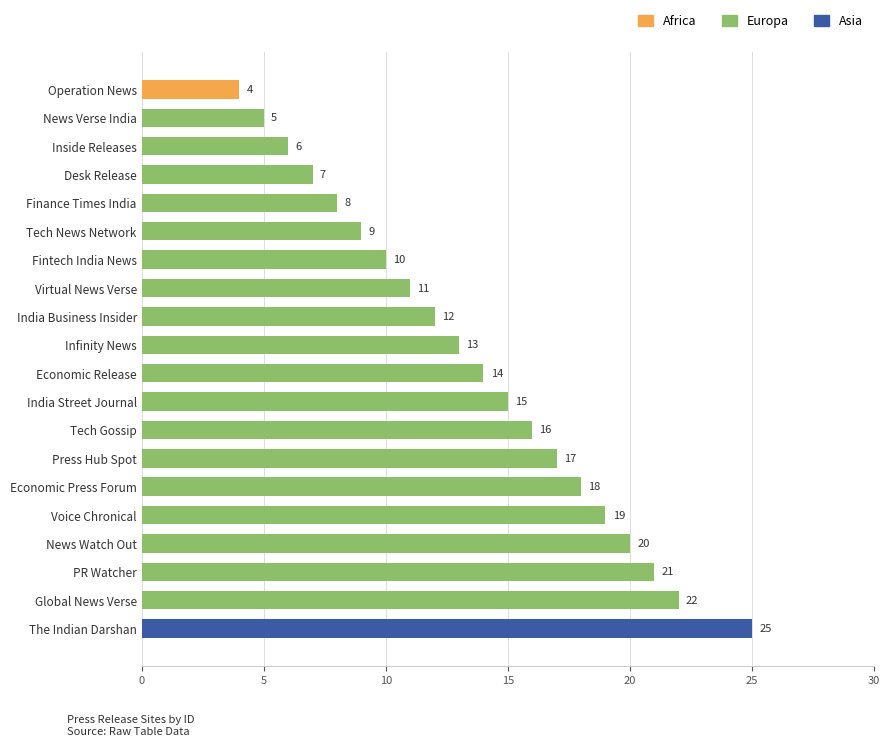

How many bars are there in total?

20